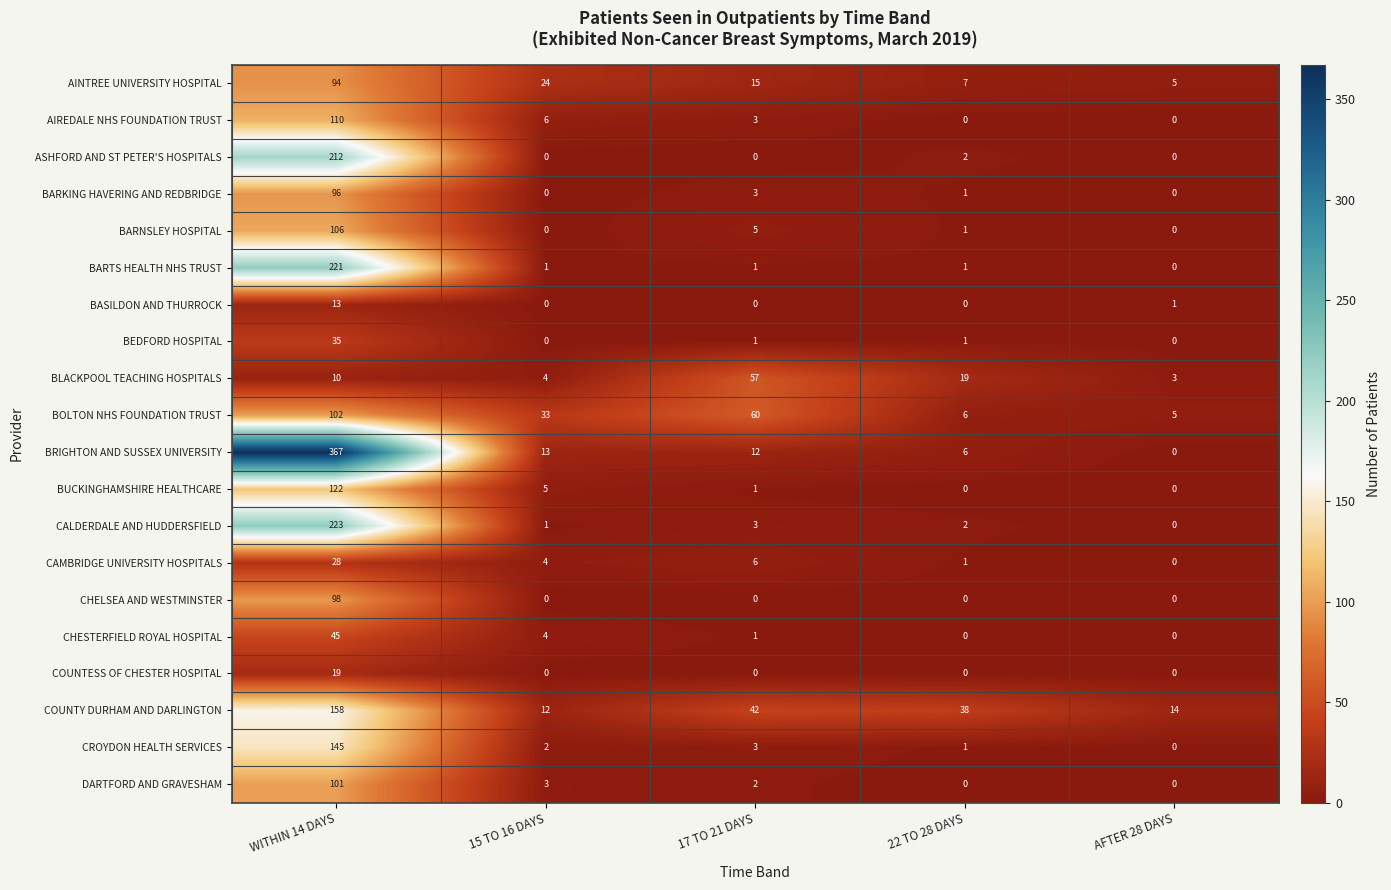

Which series has the largest total across all categories?

BRIGHTON AND SUSSEX UNIVERSITY